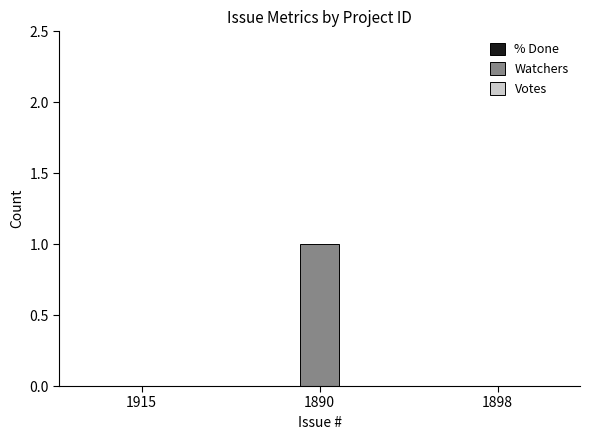

True or false: the data shows 1 at 1890.

True